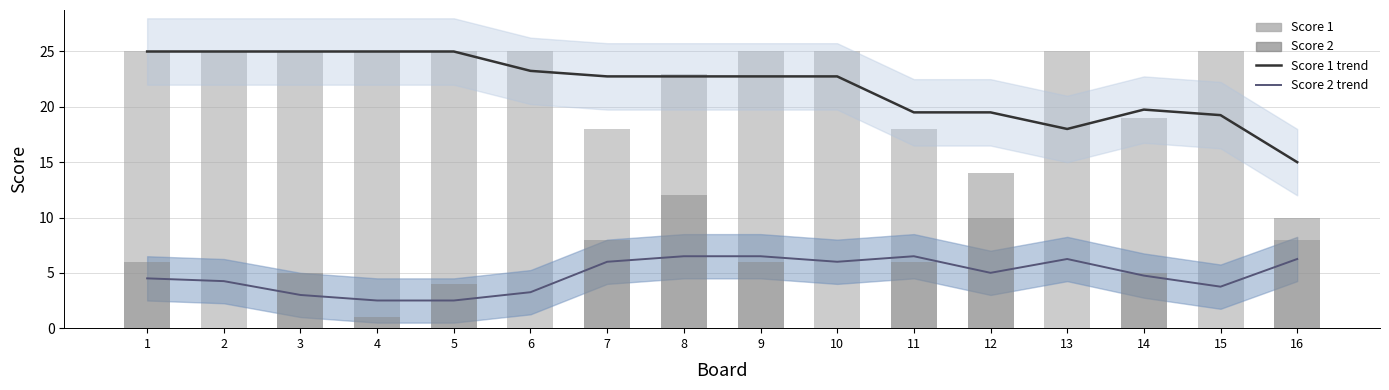

What is the total value across all series at 5?

56.5